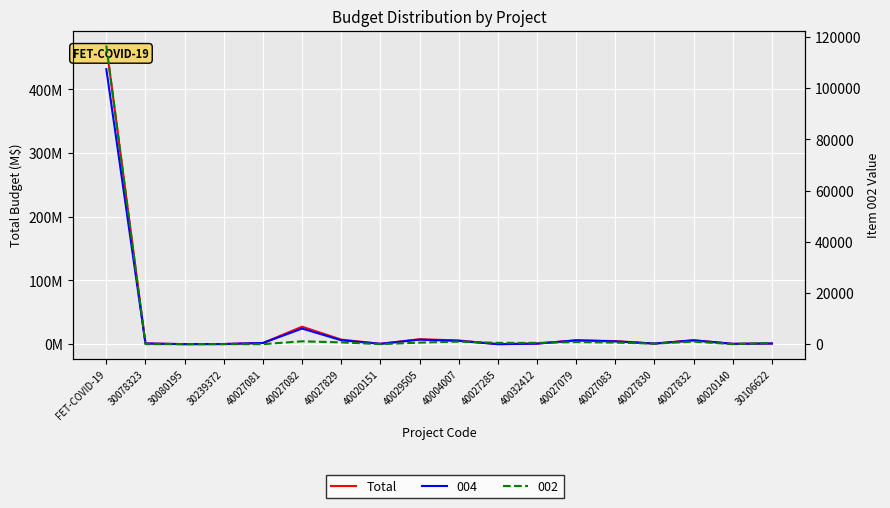

Is this an area chart (filled region under the line)?

No